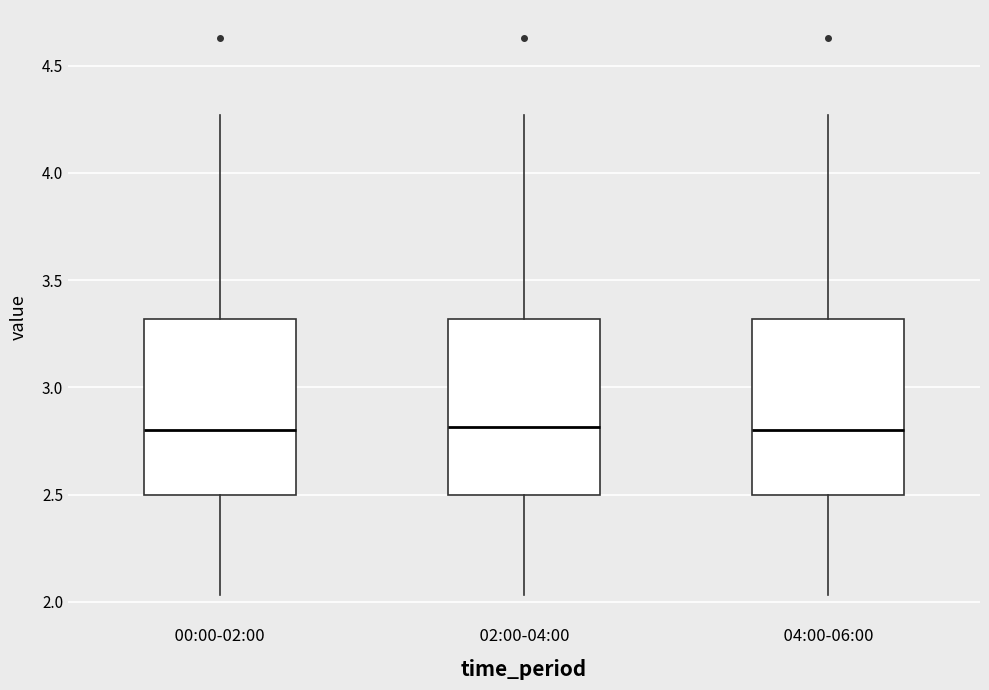

Reading left to right, transcribe this box plot: for each box, give where its median line is, the range the box spans, and where its two whiskers end, as read against the y-axis. The values are not printed on the chart, so give them approximately, as read against the axis.

00:00-02:00: median 2.80, box 2.50 to 3.30, whiskers 2.05 to 4.25
02:00-04:00: median 2.80, box 2.50 to 3.30, whiskers 2.05 to 4.25
04:00-06:00: median 2.80, box 2.50 to 3.30, whiskers 2.05 to 4.25